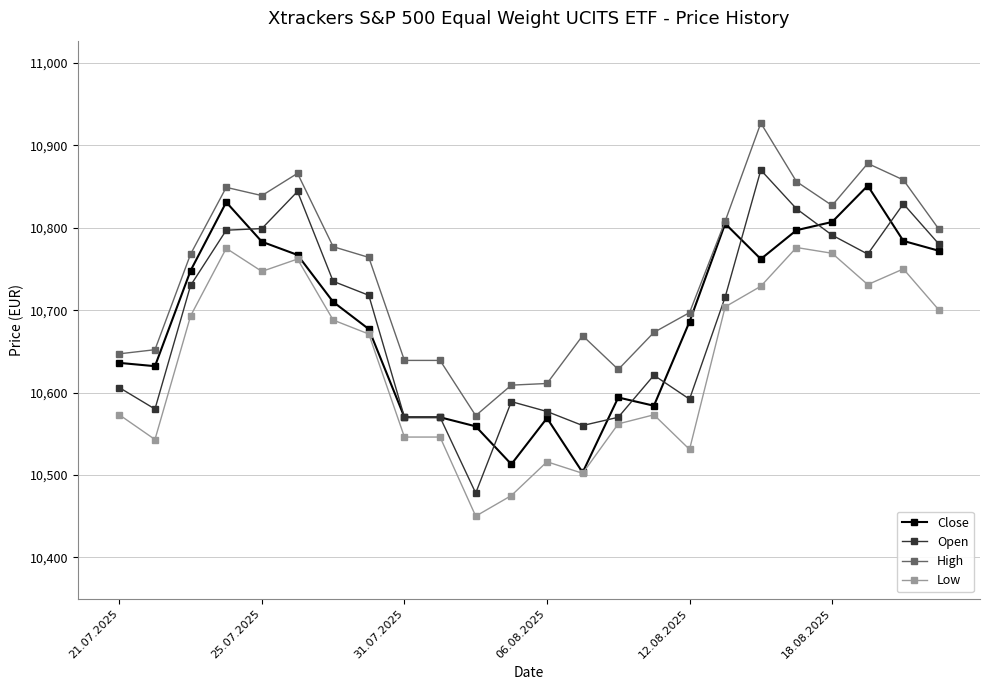

What is the minimum value for High?

10572